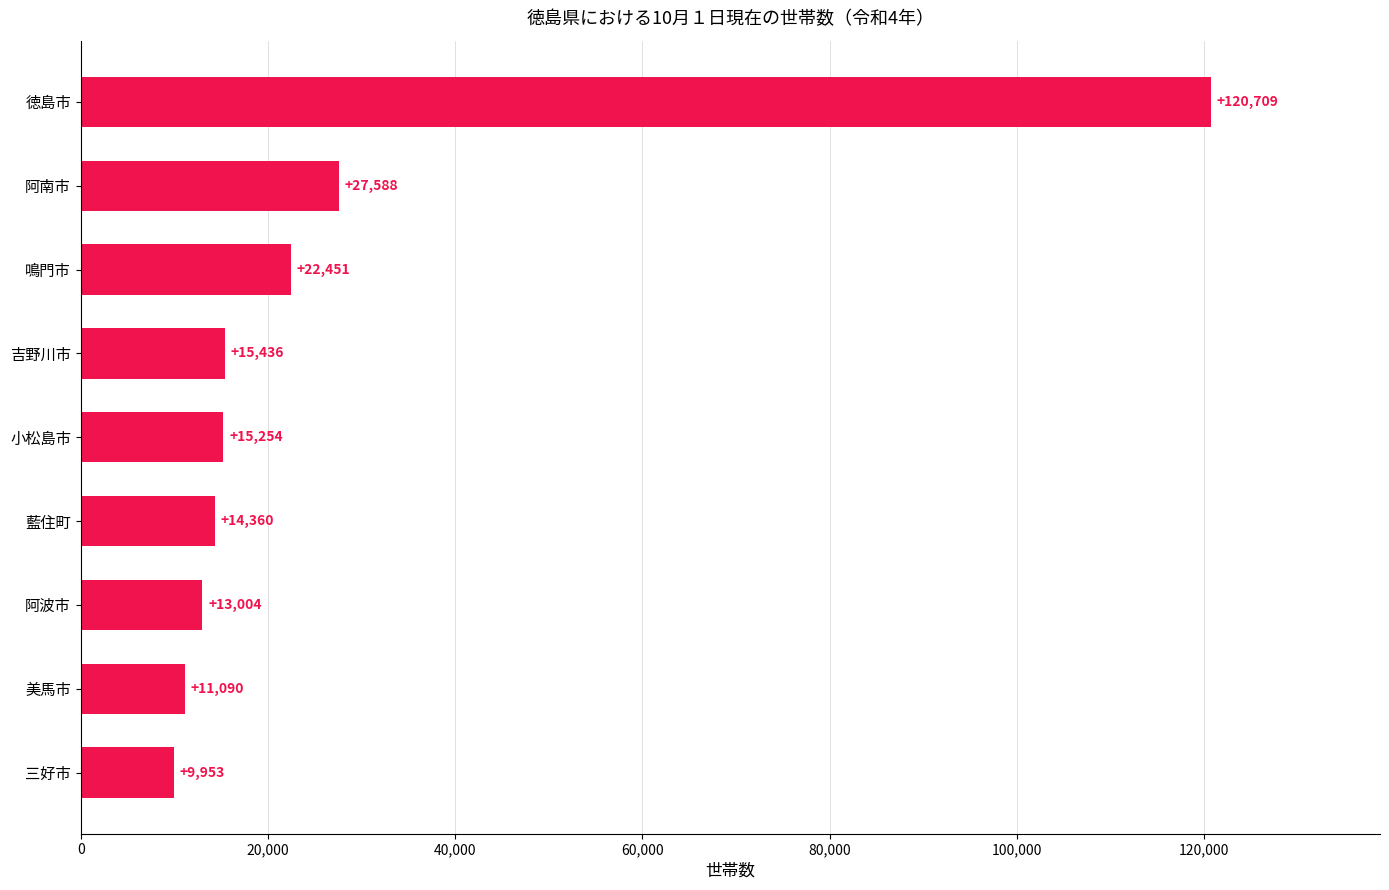

Rank the categories by value from highest to lowest.

徳島市, 阿南市, 鳴門市, 吉野川市, 小松島市, 藍住町, 阿波市, 美馬市, 三好市